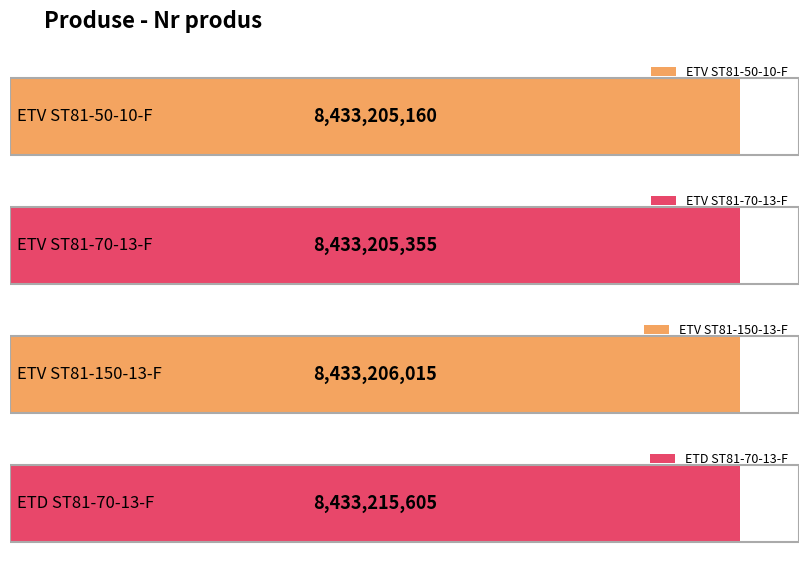

True or false: the data shows 4633380827 at ETD ST81-70-13-F.

False